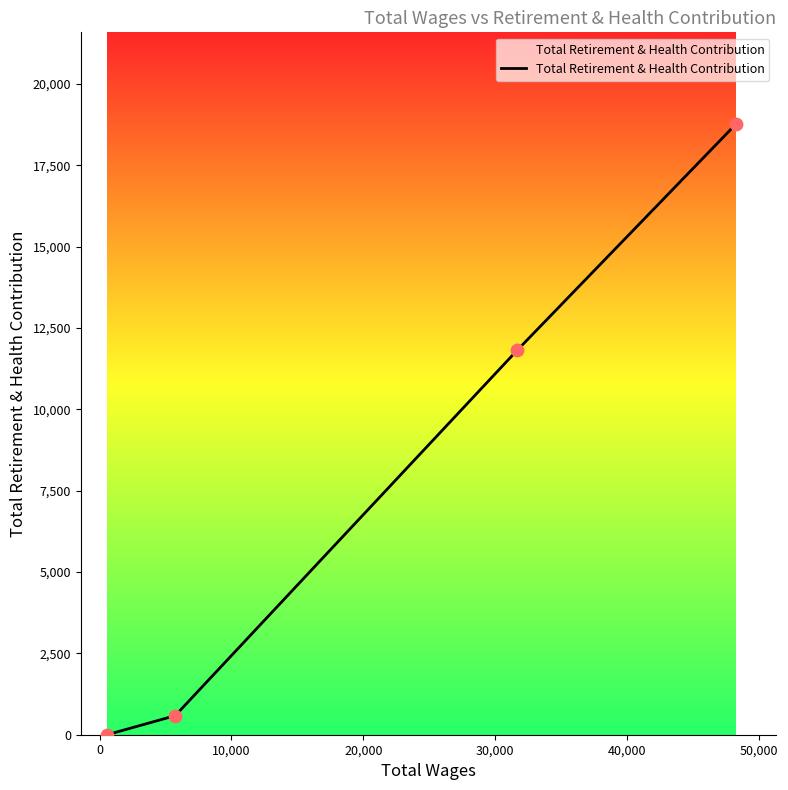

What is the sum of all values?

31171.6